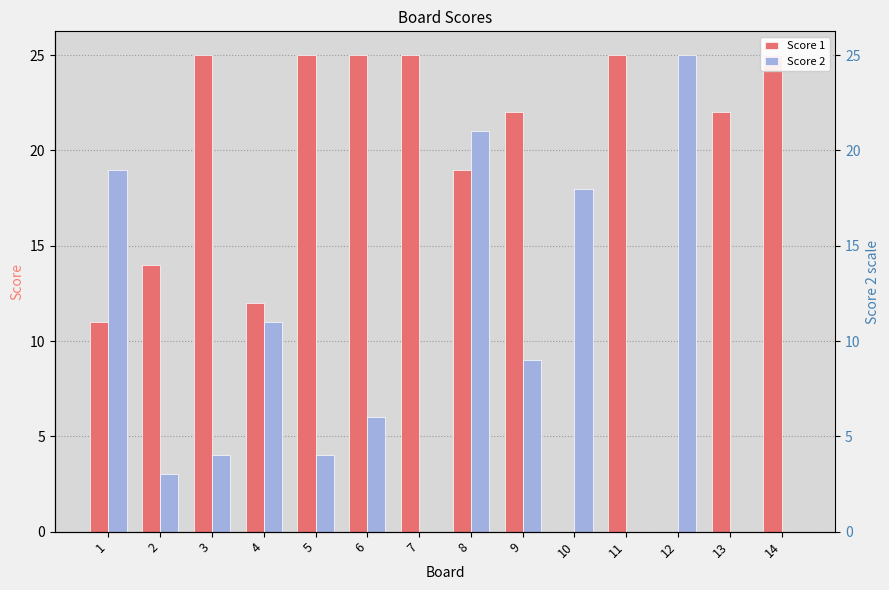

The Score 2 series shows 6 at 3. True or false?

False